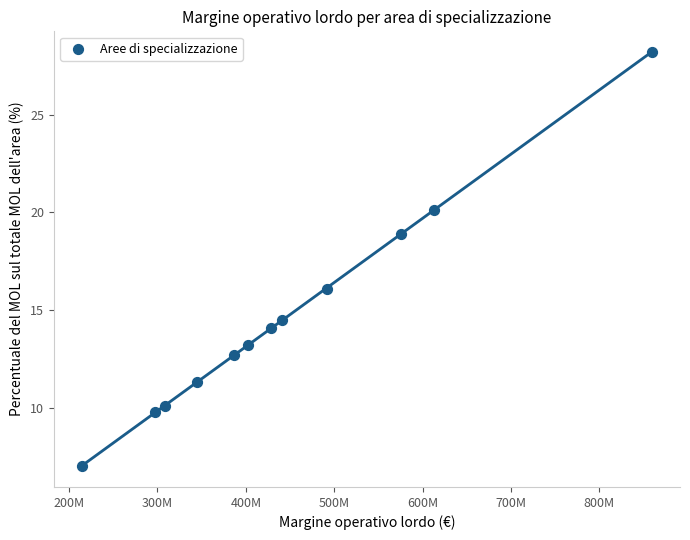

What is the average Y value?

14.7